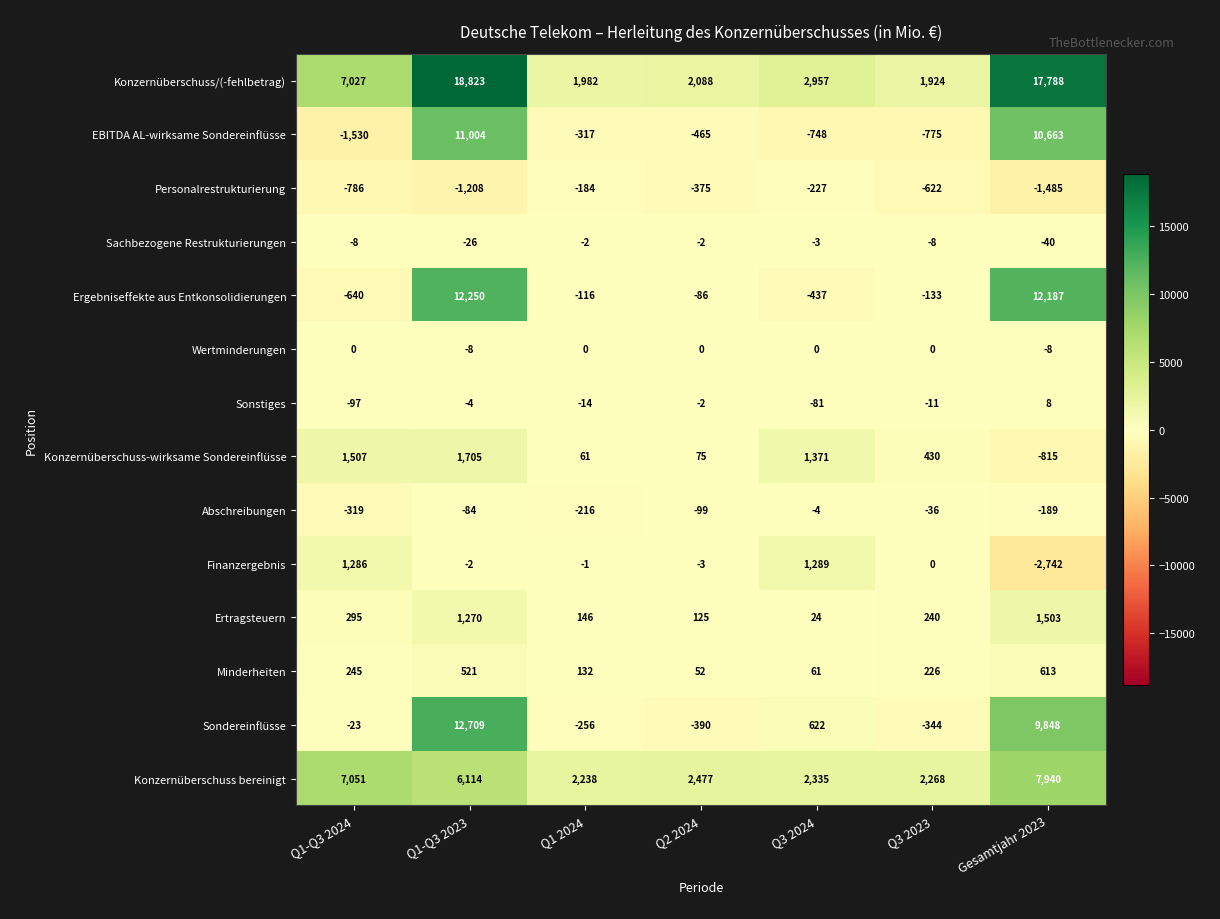

What is the approximate value of EBITDA AL-wirksame Sondereinflüsse at Q2 2024, to the nearest 50?

-450